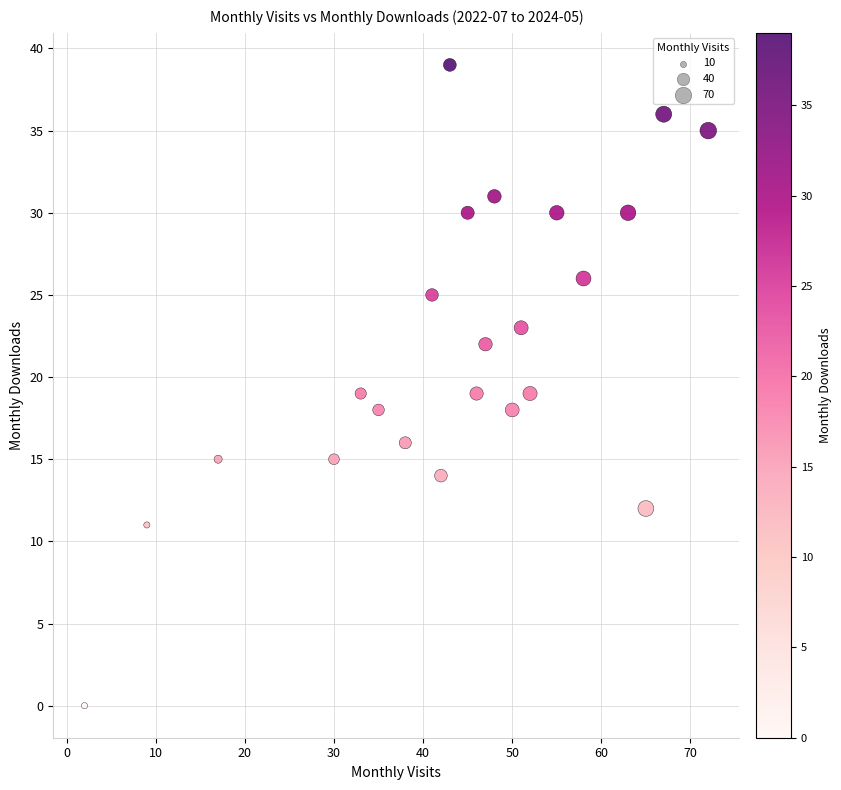

What is the range of Y values (max minus min)?

39